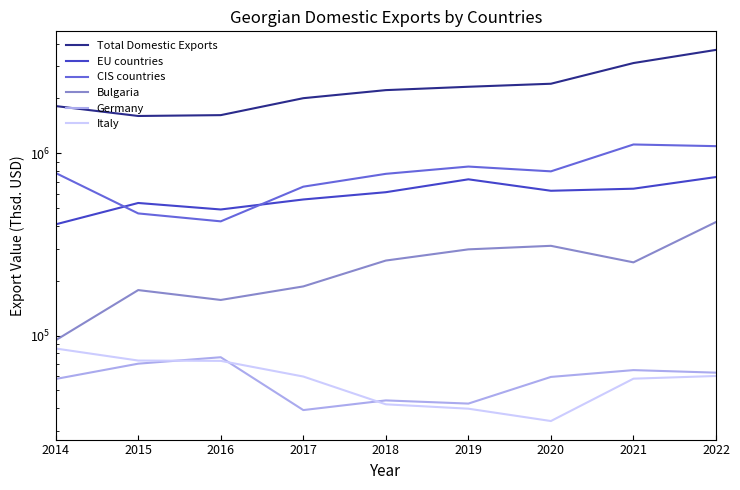

True or false: Total Domestic Exports and Germany cross at least once.

False